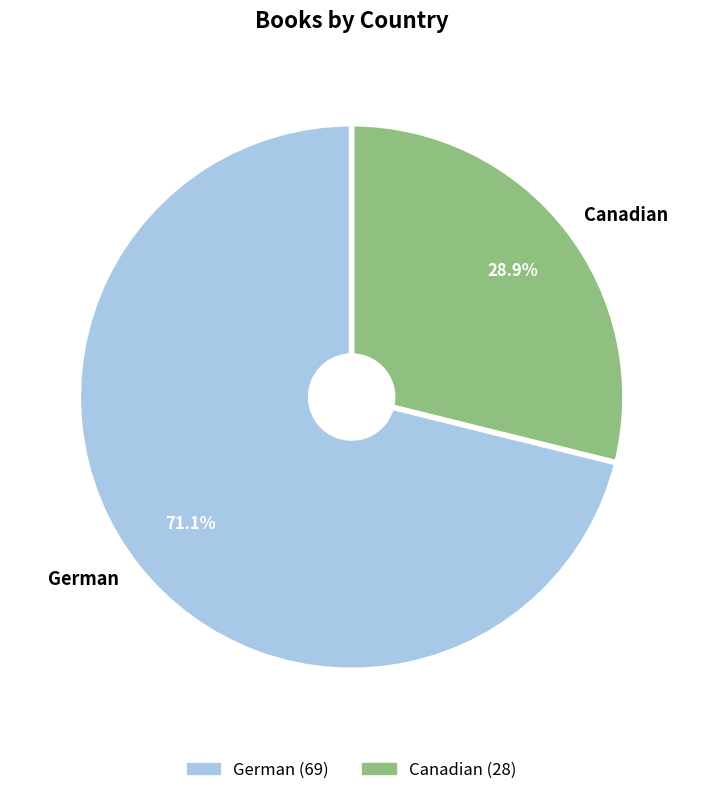

Is it true that Canadian is 15% of the pie?

False